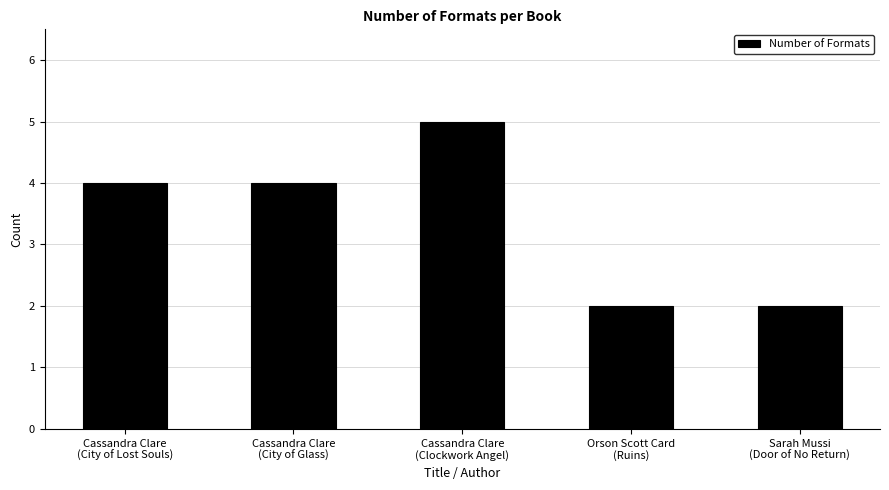

Reading right to left, transcribe all the data shown in this chart.

2	2	5	4	4